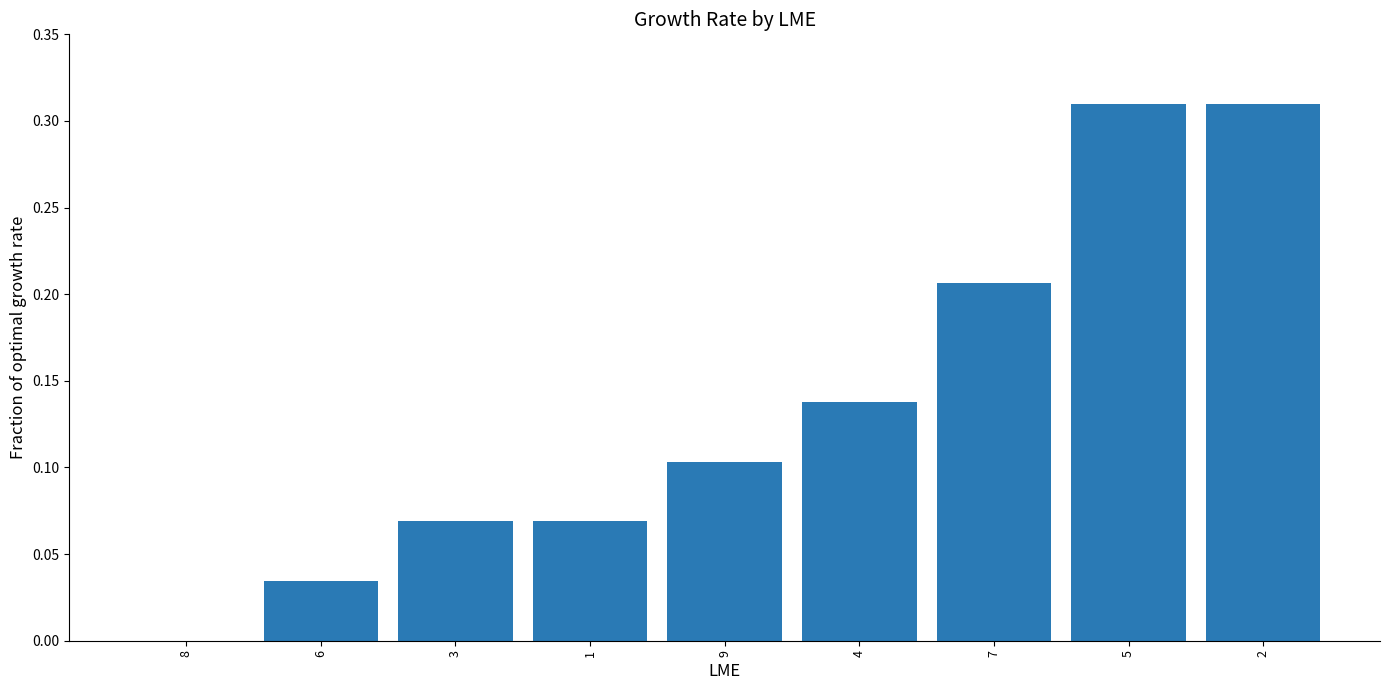

What is the change in value from 4 to 7?

+0.1